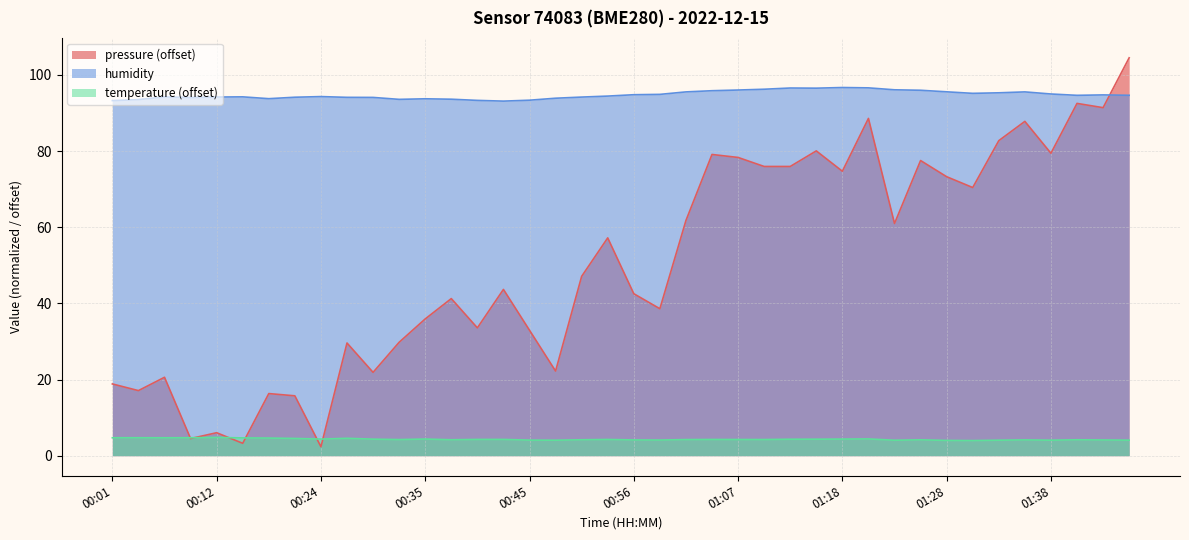

Does the chart display data point markers on the line(s)?

No